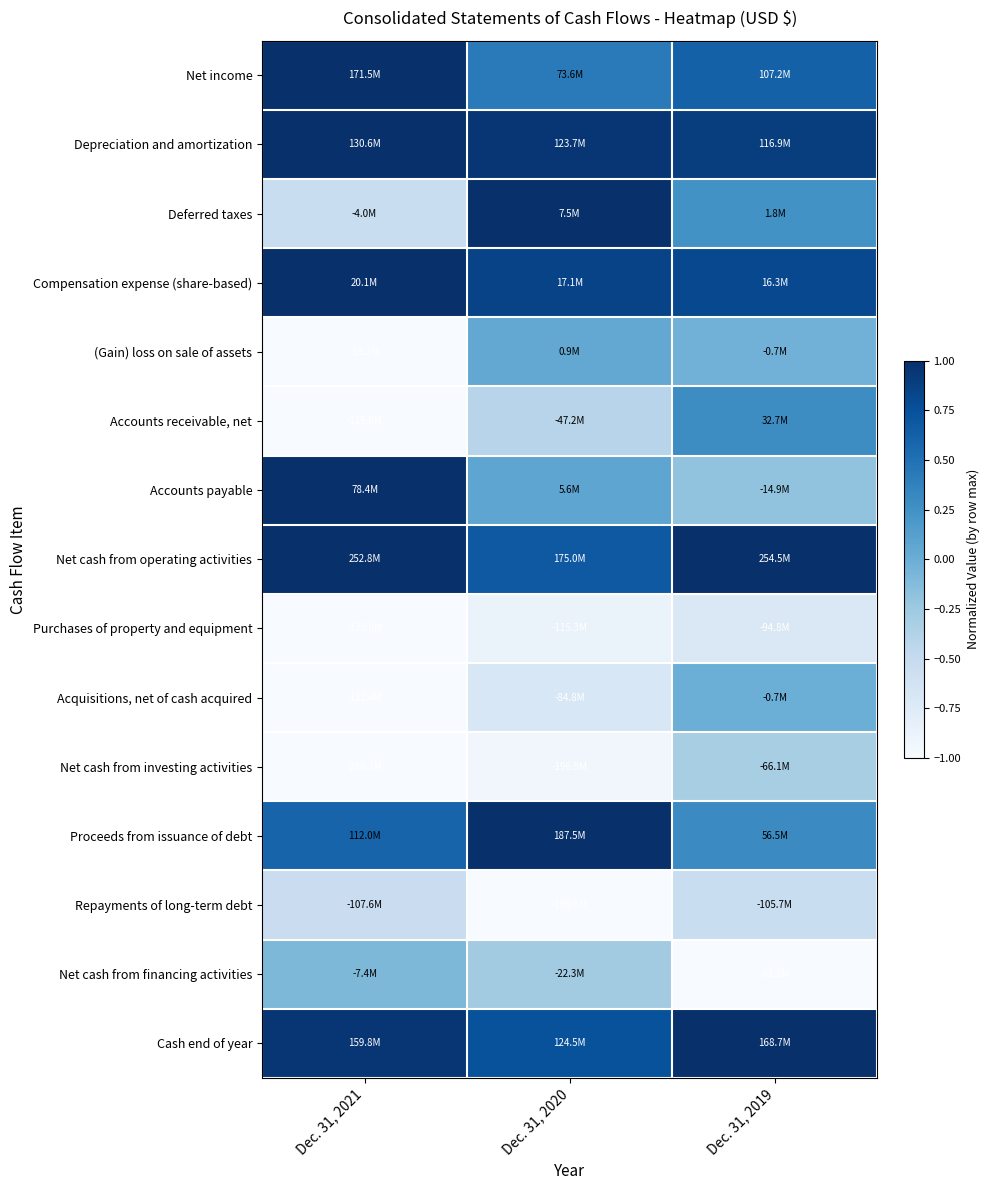

Which has a higher value, Dec. 31, 2019 or Dec. 31, 2021?

Dec. 31, 2021